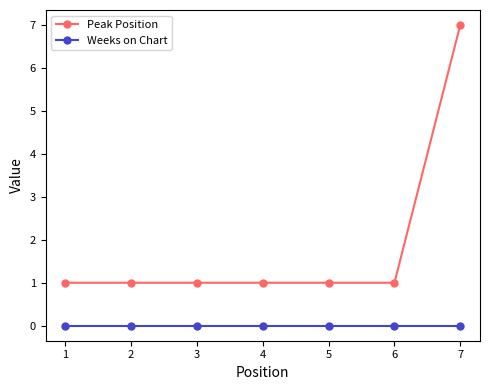

At which category is the sum across all series the highest?

7